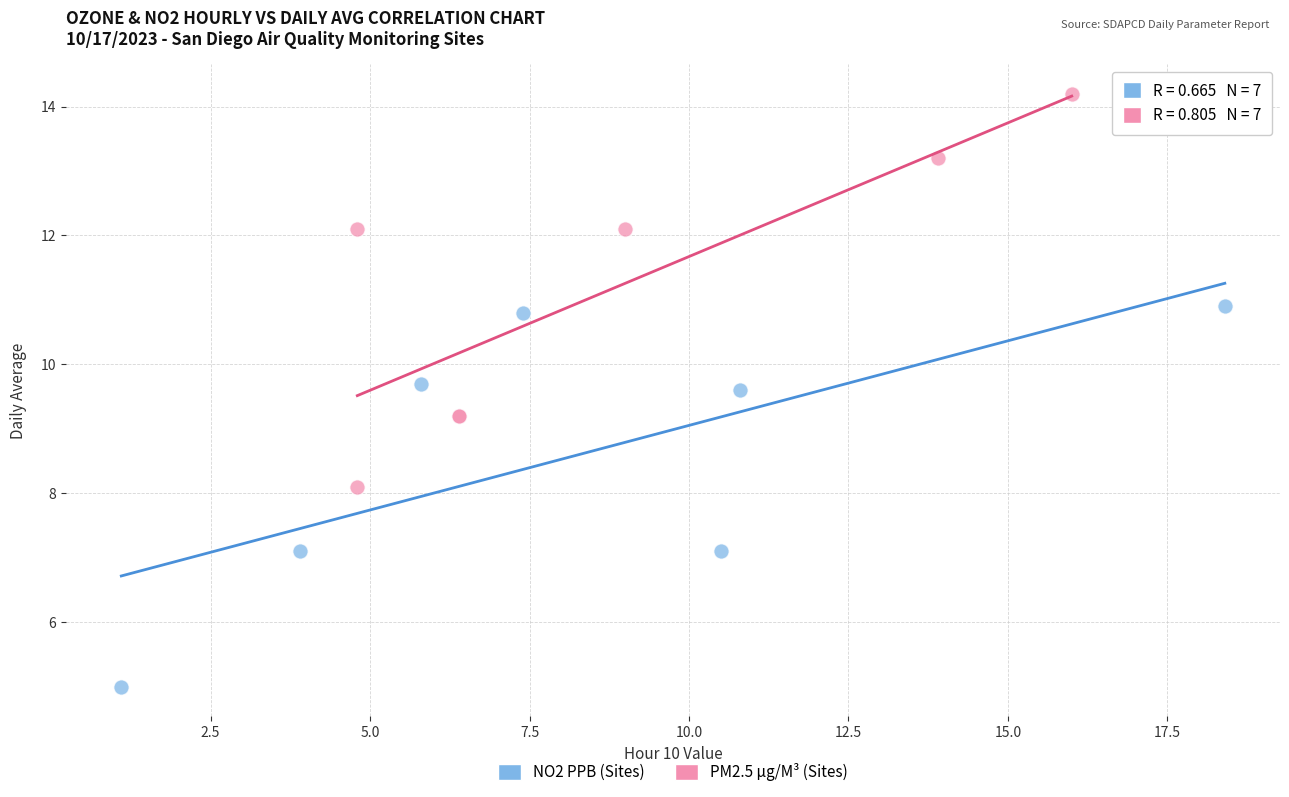

What are all the series names shown in the legend?

NO2 PPB (Sites), PM2.5 µg/M³ (Sites)